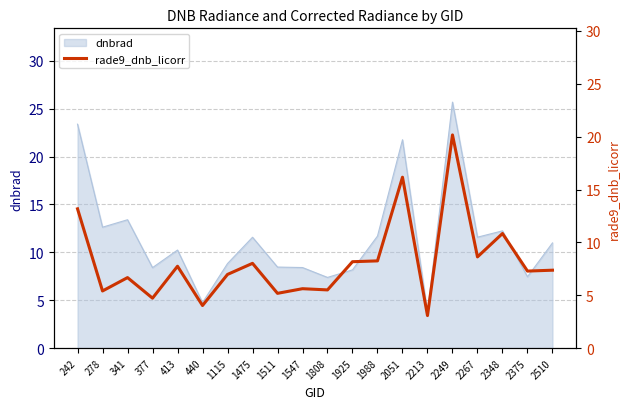

What is the smallest value displayed?

3.1